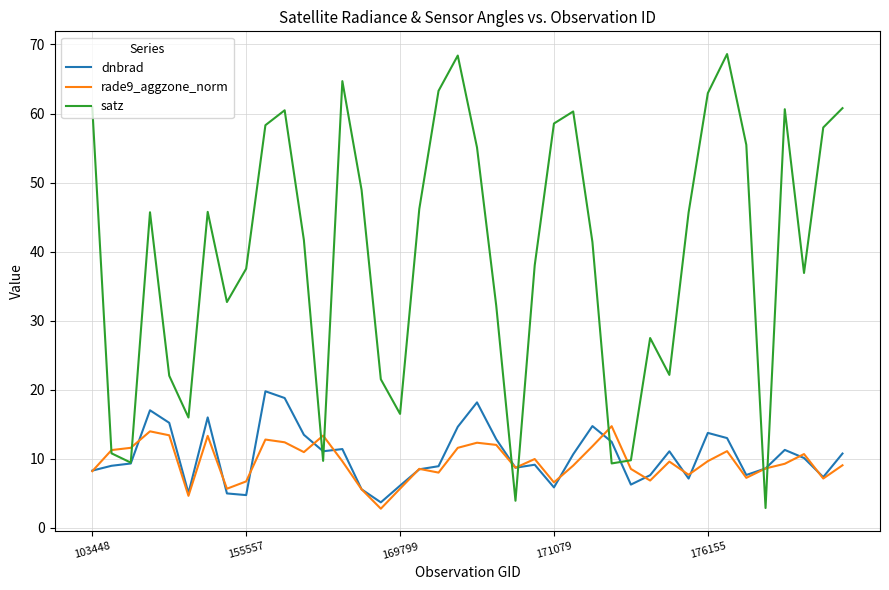

Which series has the largest range (max minus min)?

satz